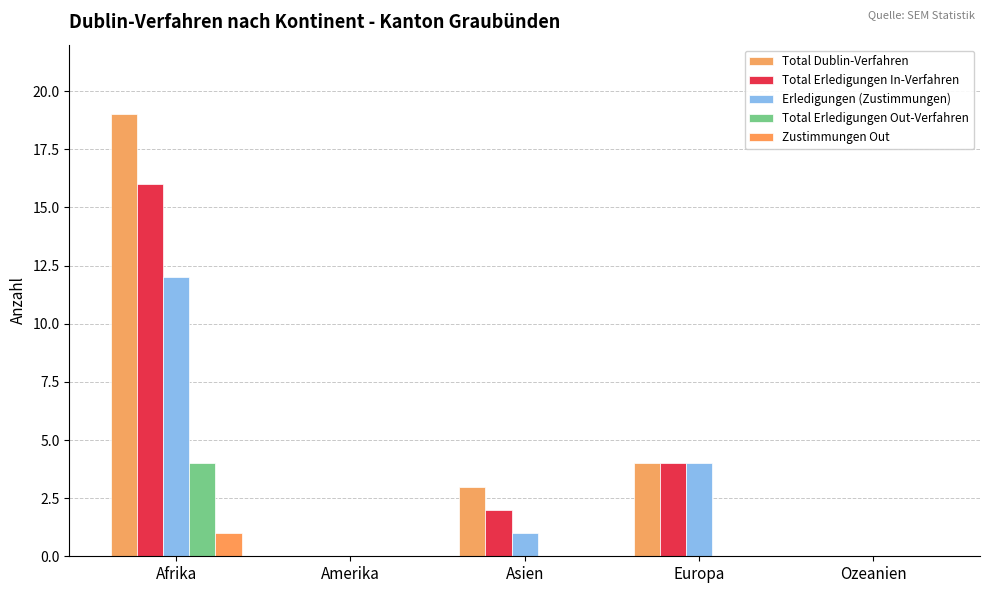

Where does the Total Dublin-Verfahren series first go above 3?

Afrika